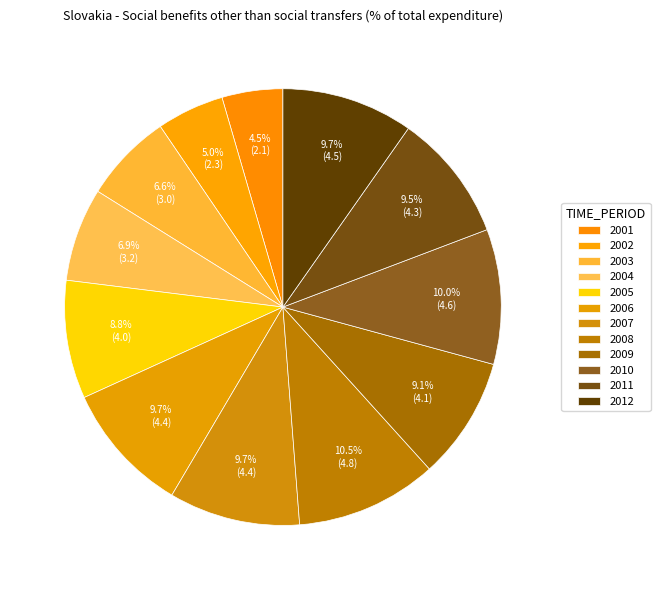

The 2004 slice represents 7% of the pie. True or false?

True